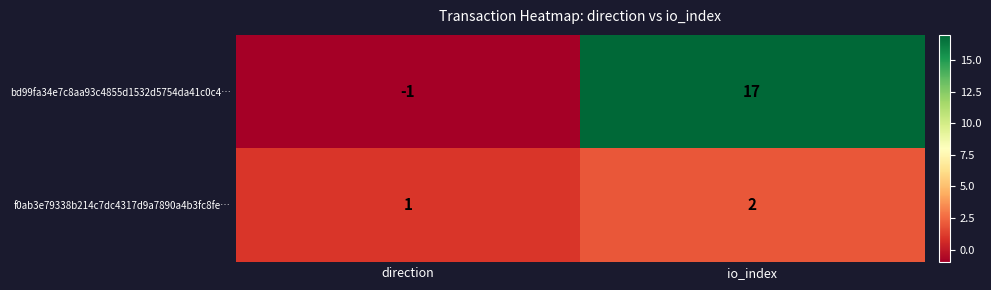

Reading left to right, what are all the values shown in this chart?

bd99fa34e7c8aa93c4855d1532d5754da41c0c4…: direction=-1	io_index=17
f0ab3e79338b214c7dc4317d9a7890a4b3fc8fe…: direction=1	io_index=2